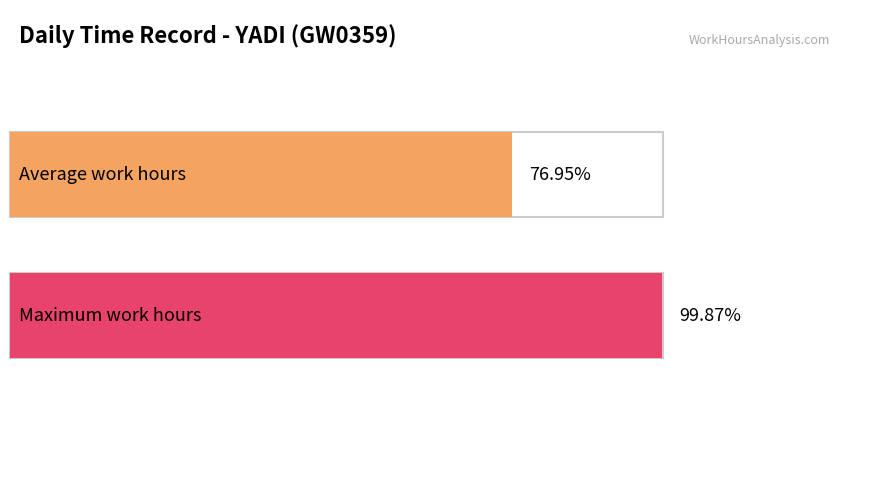

Is this an area chart (filled region under the line)?

No